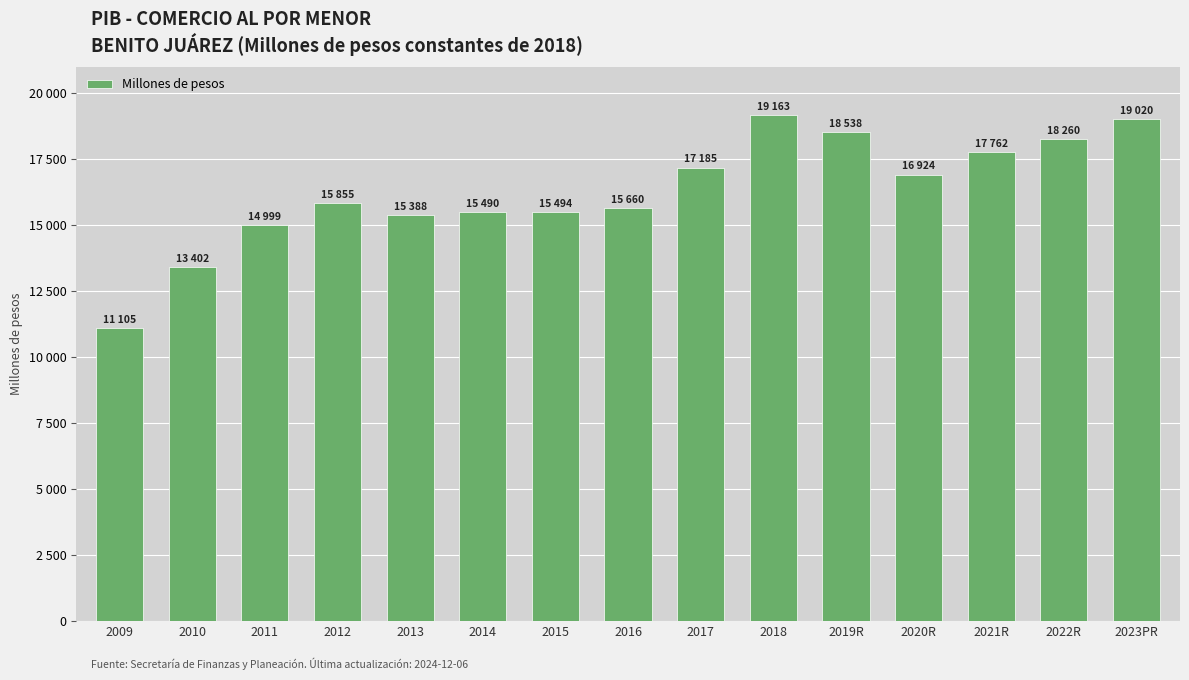

Reading left to right, what are all the values shown in this chart?

2009=11105.4	2010=13402.3	2011=14999.1	2012=15855.3	2013=15387.7	2014=15490.0	2015=15494.2	2016=15660.4	2017=17185.4	2018=19163.2	2019R=18538.1	2020R=16923.7	2021R=17761.7	2022R=18259.7	2023PR=19020.5